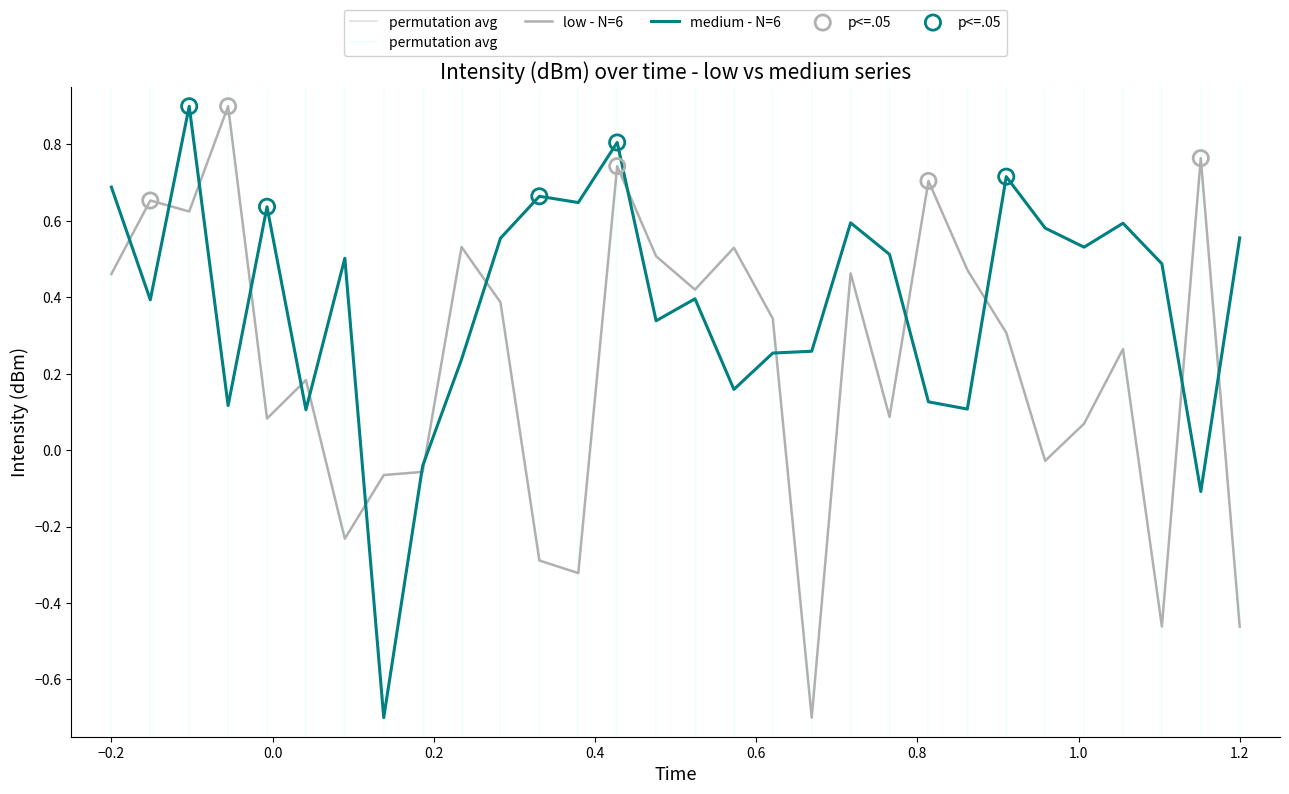

Which series has the largest total across all categories?

medium - N=6